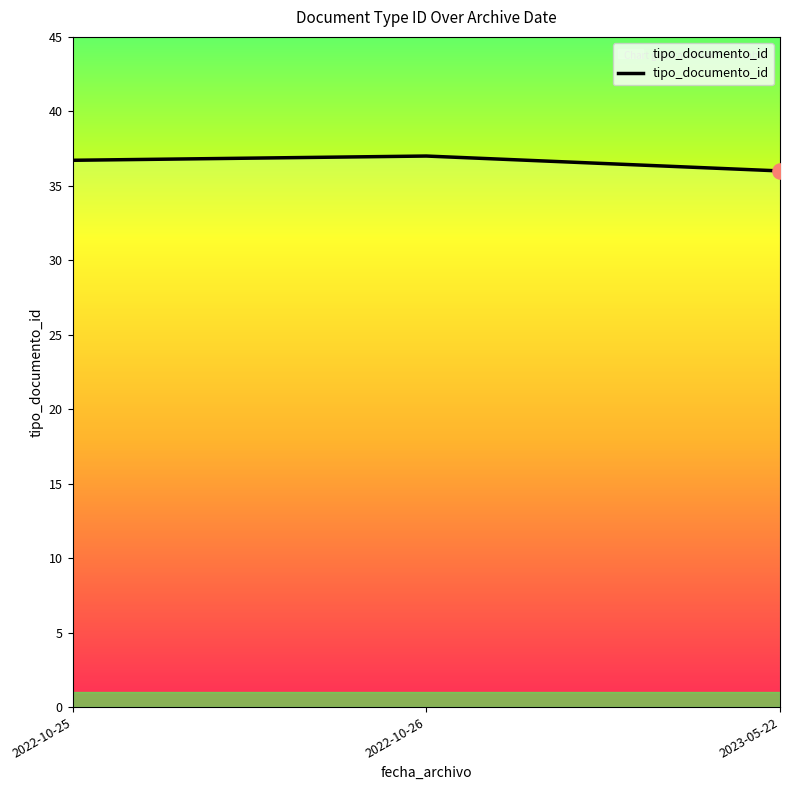

Which has a higher value, 2022-10-25 or 2023-05-22?

2022-10-25